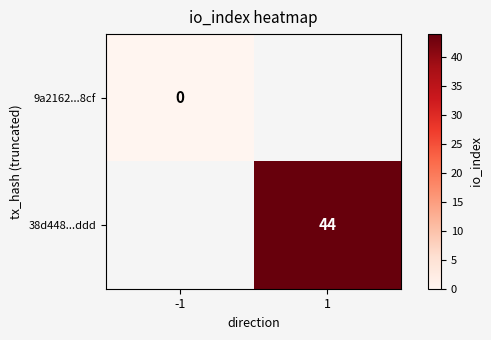

Is the value of 9a2162...8cf at -1 greater than the value of 38d448...ddd at 1?

No